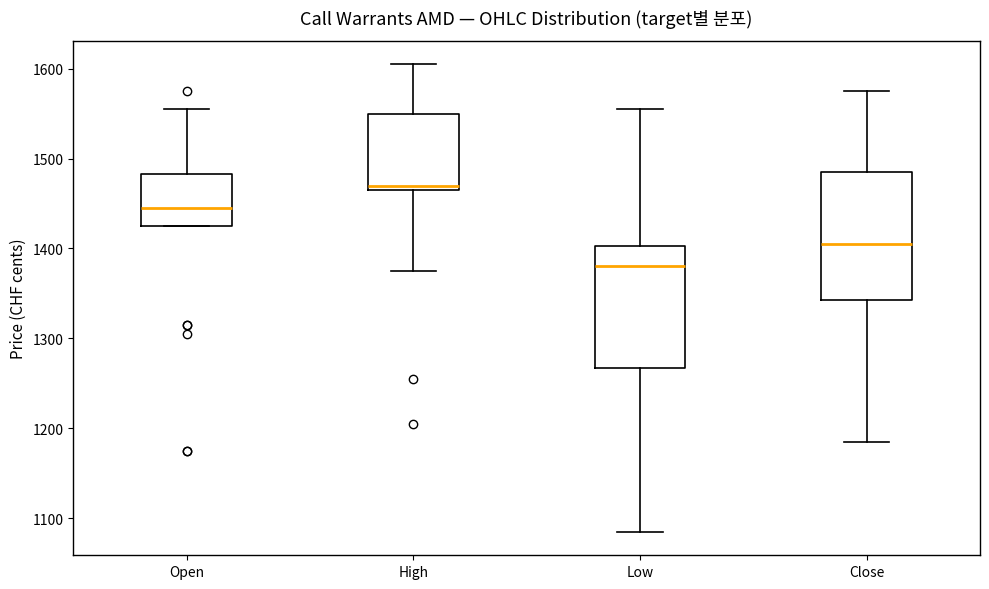

Reading left to right, transcribe this box plot: for each box, give where its median line is, the range the box spans, and where its two whiskers end, as read against the y-axis. The values are not printed on the chart, so give them approximately, as read against the axis.

Open: median 1450, box 1430 to 1480, whiskers 1430 to 1560
High: median 1470 (just above the box's lower edge), box 1470 to 1550, whiskers 1380 to 1610
Low: median 1380, box 1270 to 1400, whiskers 1090 to 1560
Close: median 1410, box 1340 to 1490, whiskers 1190 to 1580